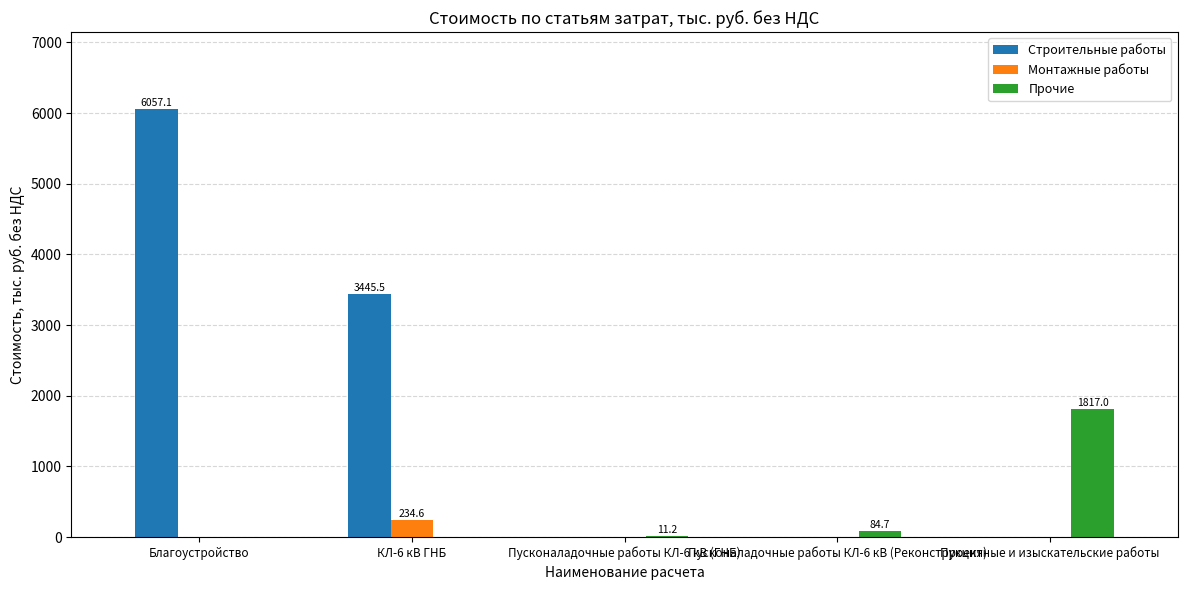

The value of Строительные работы at Пусконаладочные работы КЛ-6 кВ (Реконструкция) is 0.0. True or false?

True